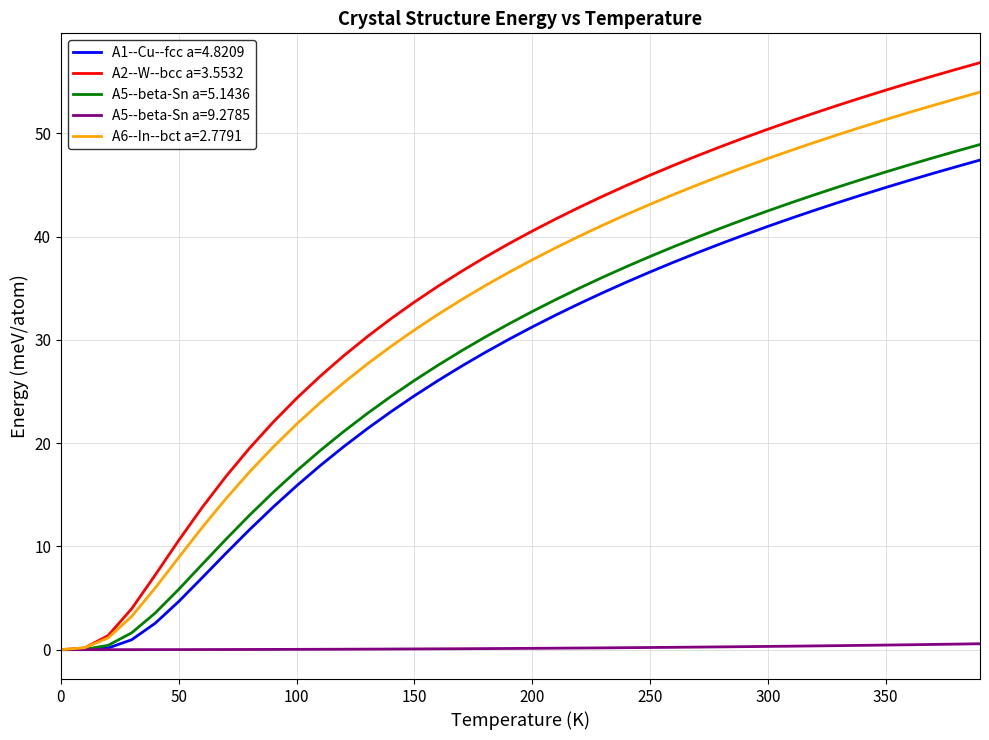

What are all the series names shown in the legend?

A1--Cu--fcc a=4.8209, A2--W--bcc a=3.5532, A5--beta-Sn a=5.1436, A5--beta-Sn a=9.2785, A6--In--bct a=2.7791